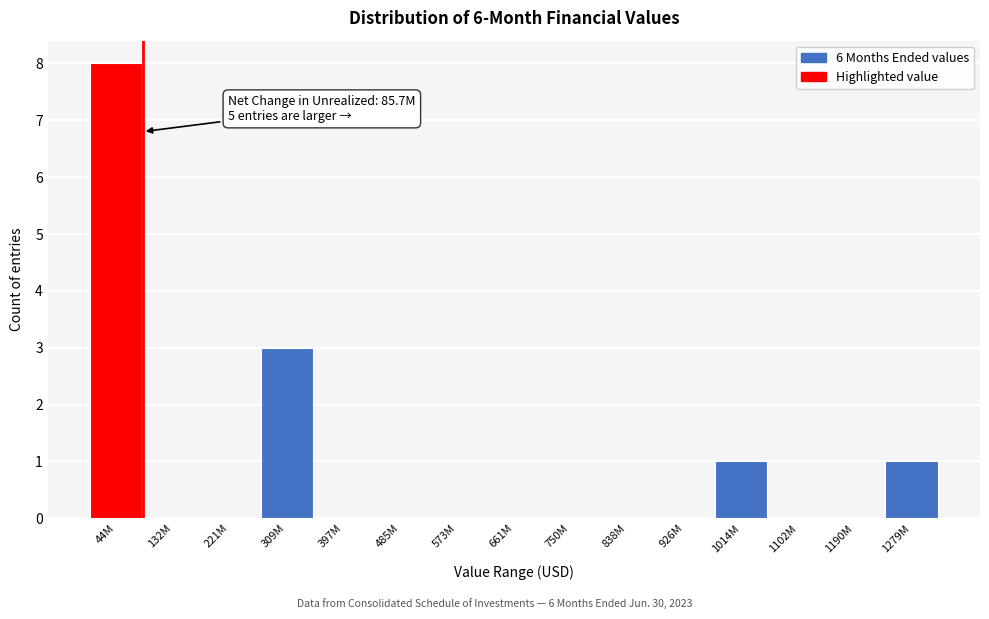

Reading left to right, list all the values displayed in this chart.

44M=8	132M=0	221M=0	309M=3	397M=0	485M=0	573M=0	661M=0	750M=0	838M=0	926M=0	1014M=1	1102M=0	1190M=0	1279M=1